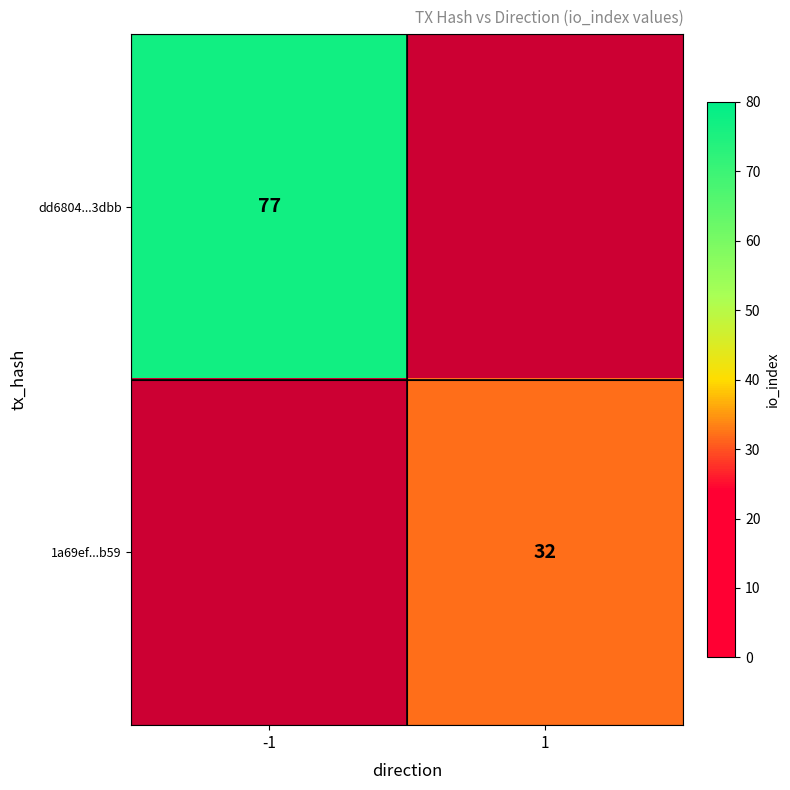

Is it true that dd6804...3dbb equals 77 at -1?

True